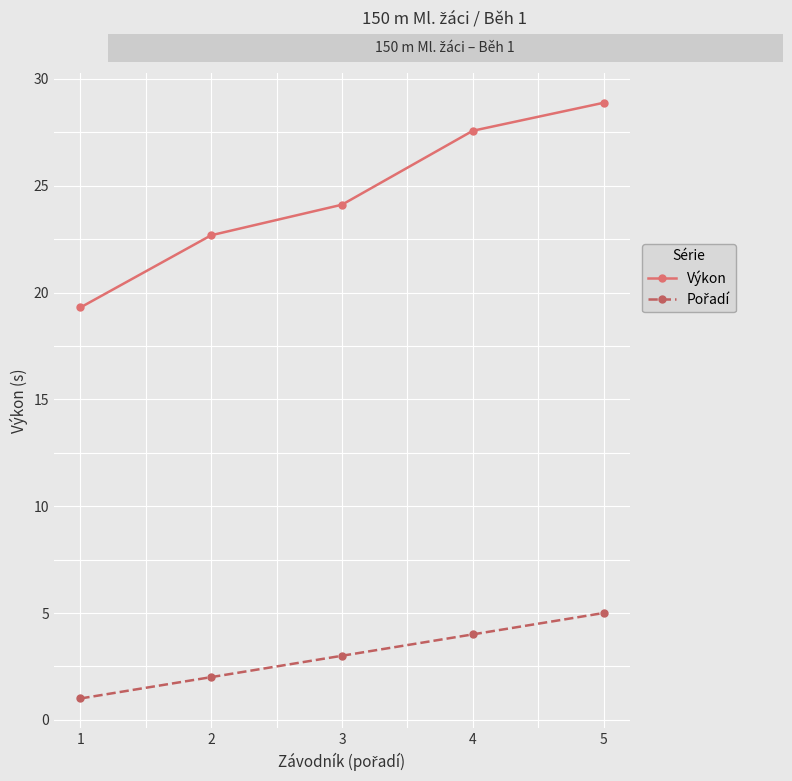

What is the difference between the highest and lowest values at 5?

23.9